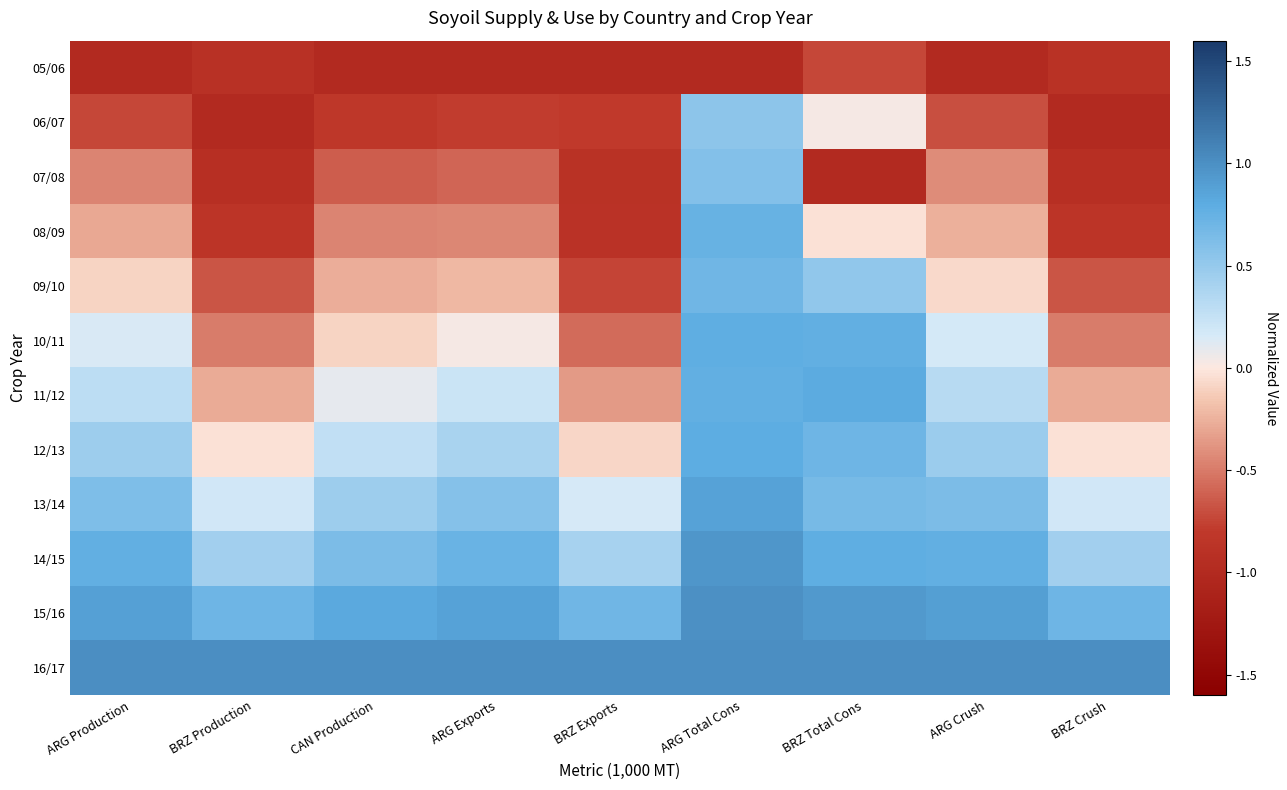

Reading left to right, what are all the values shown in this chart?

05/06: ARG Production=-1.0	BRZ Production=-0.9	CAN Production=-1.0	ARG Exports=-1.0	BRZ Exports=-1.0	ARG Total Cons=-1.0	BRZ Total Cons=-0.7	ARG Crush=-1.0	BRZ Crush=-0.9
06/07: ARG Production=-0.7	BRZ Production=-1.0	CAN Production=-0.8	ARG Exports=-0.8	BRZ Exports=-0.8	ARG Total Cons=0.5	BRZ Total Cons=0.0	ARG Crush=-0.7	BRZ Crush=-1.0
07/08: ARG Production=-0.5	BRZ Production=-0.9	CAN Production=-0.6	ARG Exports=-0.6	BRZ Exports=-0.9	ARG Total Cons=0.6	BRZ Total Cons=-1.0	ARG Crush=-0.4	BRZ Crush=-0.9
08/09: ARG Production=-0.3	BRZ Production=-0.9	CAN Production=-0.5	ARG Exports=-0.4	BRZ Exports=-0.9	ARG Total Cons=0.7	BRZ Total Cons=-0.0	ARG Crush=-0.3	BRZ Crush=-0.9
09/10: ARG Production=-0.1	BRZ Production=-0.7	CAN Production=-0.3	ARG Exports=-0.2	BRZ Exports=-0.7	ARG Total Cons=0.7	BRZ Total Cons=0.5	ARG Crush=-0.1	BRZ Crush=-0.7
10/11: ARG Production=0.1	BRZ Production=-0.5	CAN Production=-0.1	ARG Exports=0.0	BRZ Exports=-0.6	ARG Total Cons=0.8	BRZ Total Cons=0.8	ARG Crush=0.2	BRZ Crush=-0.5
11/12: ARG Production=0.3	BRZ Production=-0.3	CAN Production=0.1	ARG Exports=0.2	BRZ Exports=-0.4	ARG Total Cons=0.8	BRZ Total Cons=0.8	ARG Crush=0.3	BRZ Crush=-0.3
12/13: ARG Production=0.5	BRZ Production=-0.0	CAN Production=0.3	ARG Exports=0.4	BRZ Exports=-0.1	ARG Total Cons=0.8	BRZ Total Cons=0.7	ARG Crush=0.5	BRZ Crush=-0.0
13/14: ARG Production=0.6	BRZ Production=0.2	CAN Production=0.5	ARG Exports=0.6	BRZ Exports=0.2	ARG Total Cons=0.9	BRZ Total Cons=0.7	ARG Crush=0.6	BRZ Crush=0.2
14/15: ARG Production=0.8	BRZ Production=0.4	CAN Production=0.6	ARG Exports=0.7	BRZ Exports=0.4	ARG Total Cons=1.0	BRZ Total Cons=0.8	ARG Crush=0.8	BRZ Crush=0.4
15/16: ARG Production=0.9	BRZ Production=0.7	CAN Production=0.8	ARG Exports=0.9	BRZ Exports=0.7	ARG Total Cons=1.0	BRZ Total Cons=0.9	ARG Crush=0.9	BRZ Crush=0.7
16/17: ARG Production=1.0	BRZ Production=1.0	CAN Production=1.0	ARG Exports=1.0	BRZ Exports=1.0	ARG Total Cons=1.0	BRZ Total Cons=1.0	ARG Crush=1.0	BRZ Crush=1.0